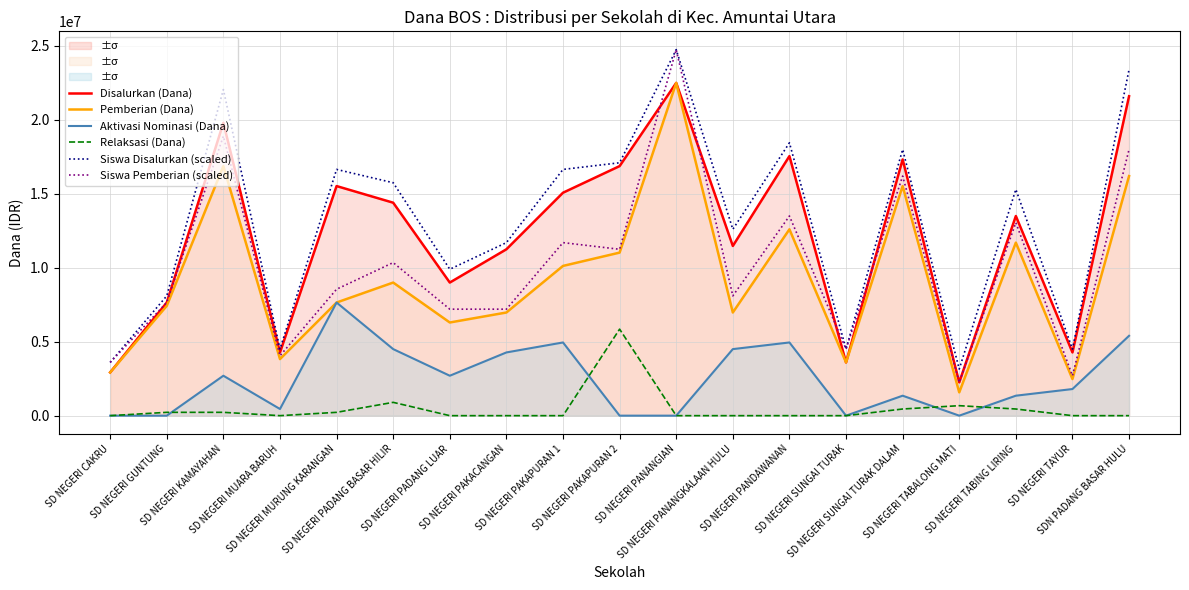

True or false: Pemberian (Dana) has more than 0 interior local peaks.

True